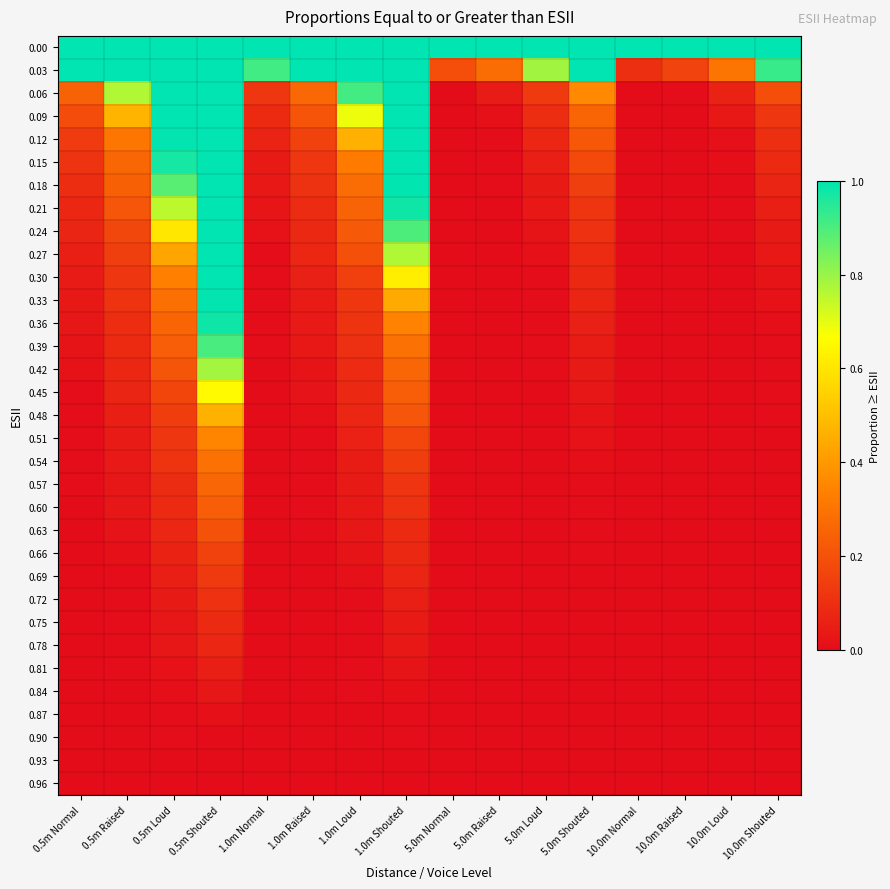

At 0.5m Raised, list the series in order from smallest to largest.

0.84, 0.87, 0.90, 0.93, 0.96, 0.69, 0.72, 0.75, 0.78, 0.81, 0.66, 0.63, 0.60, 0.57, 0.54, 0.51, 0.48, 0.45, 0.42, 0.39, 0.36, 0.33, 0.30, 0.27, 0.24, 0.21, 0.18, 0.15, 0.12, 0.09, 0.06, 0.00, 0.03